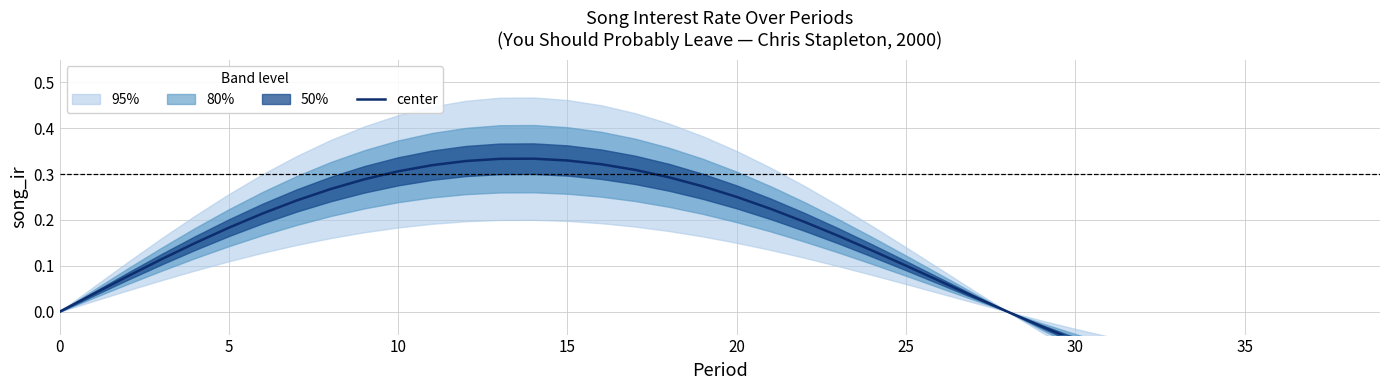

At which category does the data reach its first local peak?

14